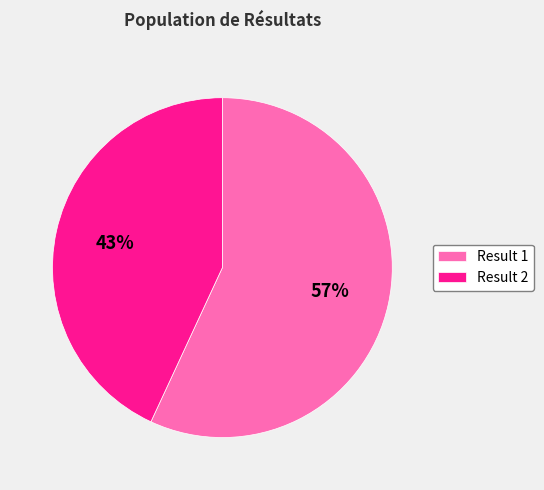

Count the number of slices in the pie.

2